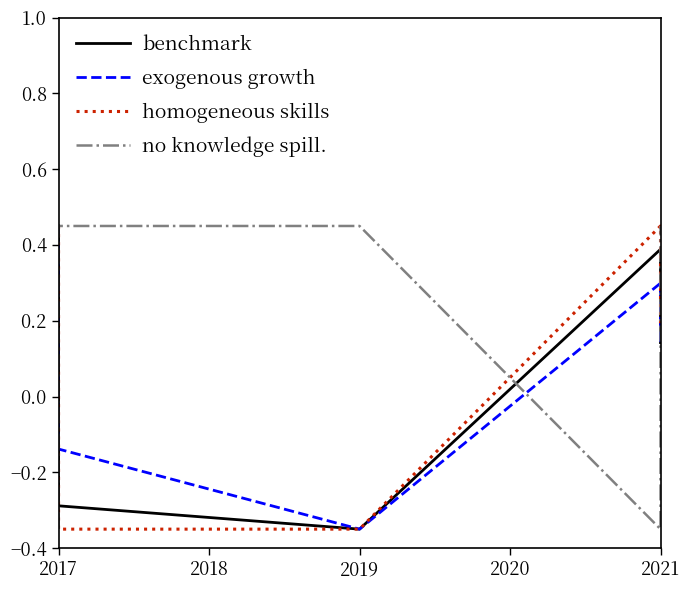

True or false: homogeneous skills has a value of -0.6 at 2017.

False